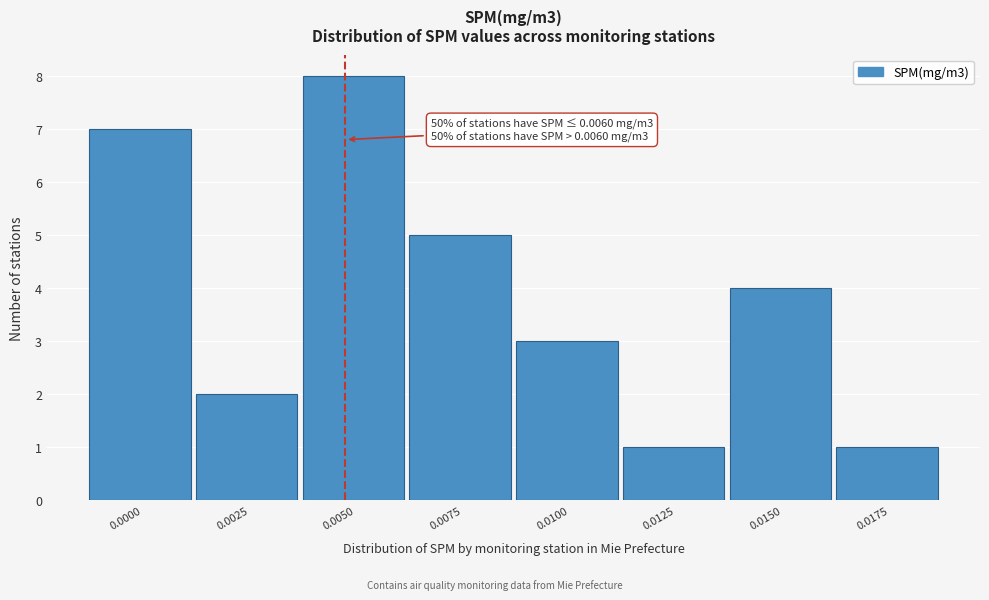

Reading left to right, extract all data points from this chart.

0.0000=7	0.0025=2	0.0050=8	0.0075=5	0.0100=3	0.0125=1	0.0150=4	0.0175=1